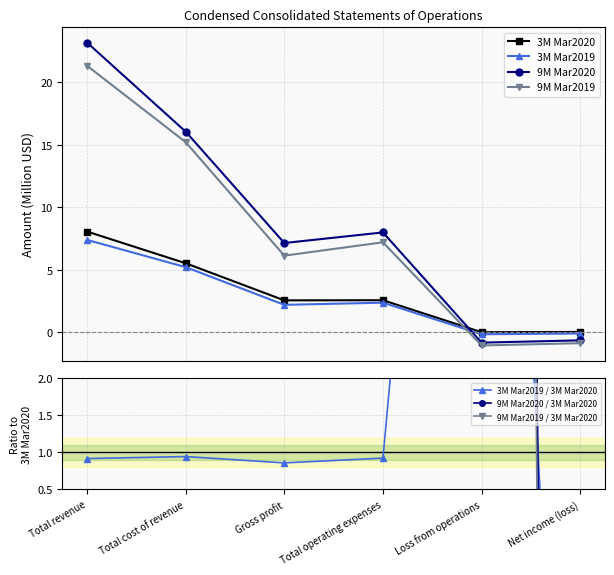

What is the sum of the 3M Mar2019 values at Total revenue and Total cost of revenue?

12.6